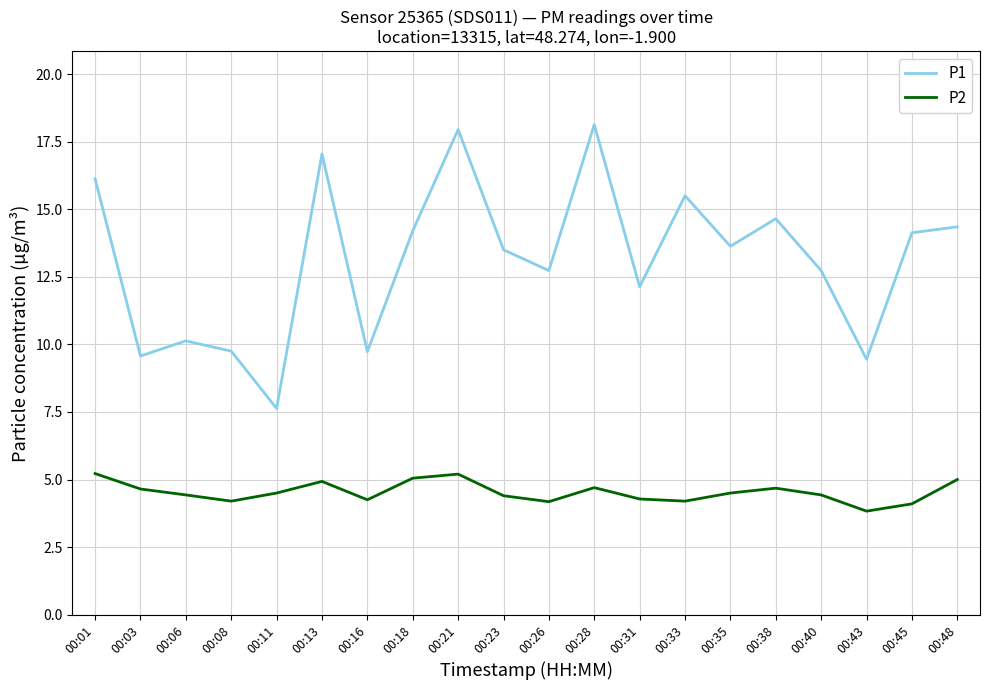

Rank the series by their average value, from highest to lowest.

P1, P2